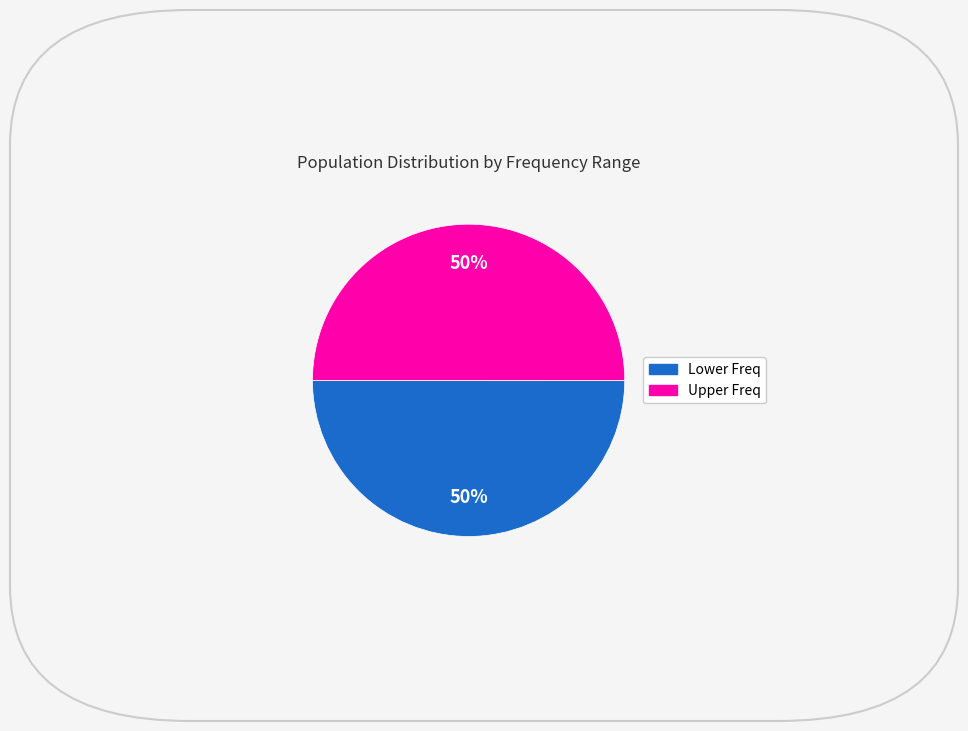

To the nearest percent, what is the average slice percentage?

50%